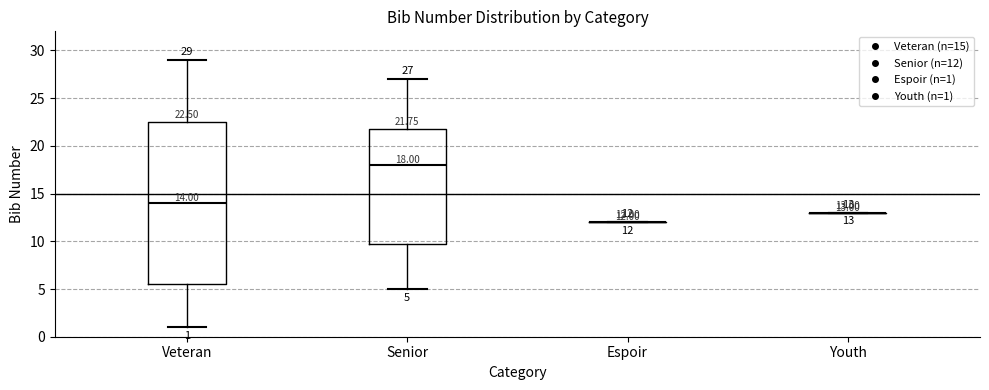

Which box is the tallest, from its lower edge to its upper edge?

Veteran